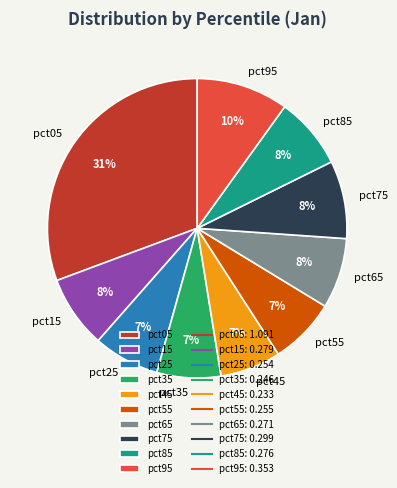

True or false: pct15 accounts for 1% of the total.

False